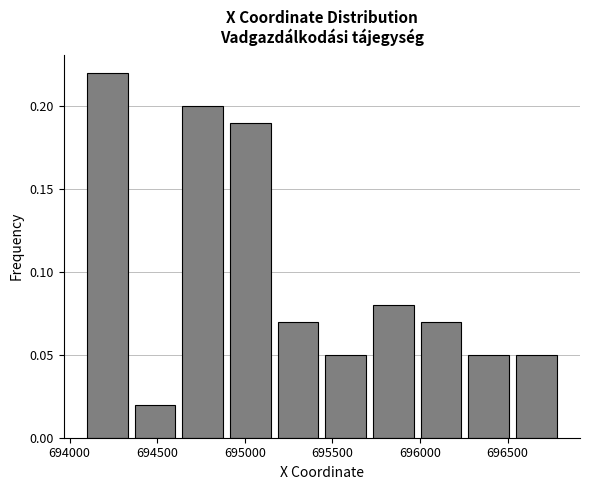

Reading left to right, transcribe this chart: for each bar, give the range it covers on the x-axis and its height. Neither the bar edges nor the heights are printed on the chart, so give them approximately, as read against the axes.

694100 to 694350: 0.22
694350 to 694600: 0.02
694600 to 694900: 0.20
694900 to 695150: 0.19
695150 to 695450: 0.07
695450 to 695700: 0.05
695700 to 696000: 0.08
696000 to 696250: 0.07
696250 to 696550: 0.05
696550 to 696800: 0.05